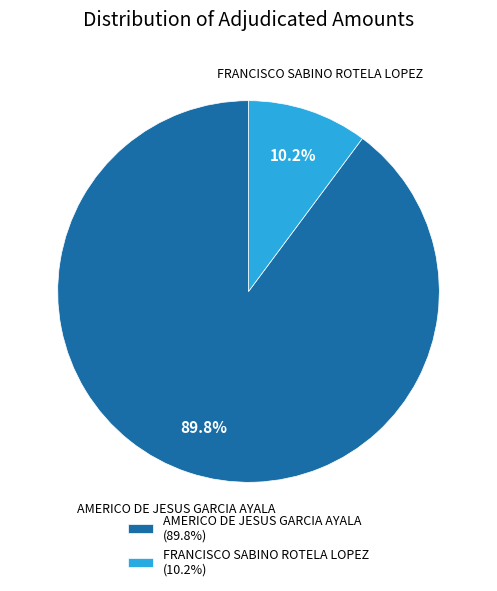

To the nearest percent, what is the difference between the largest and smallest slice percentages?

80%